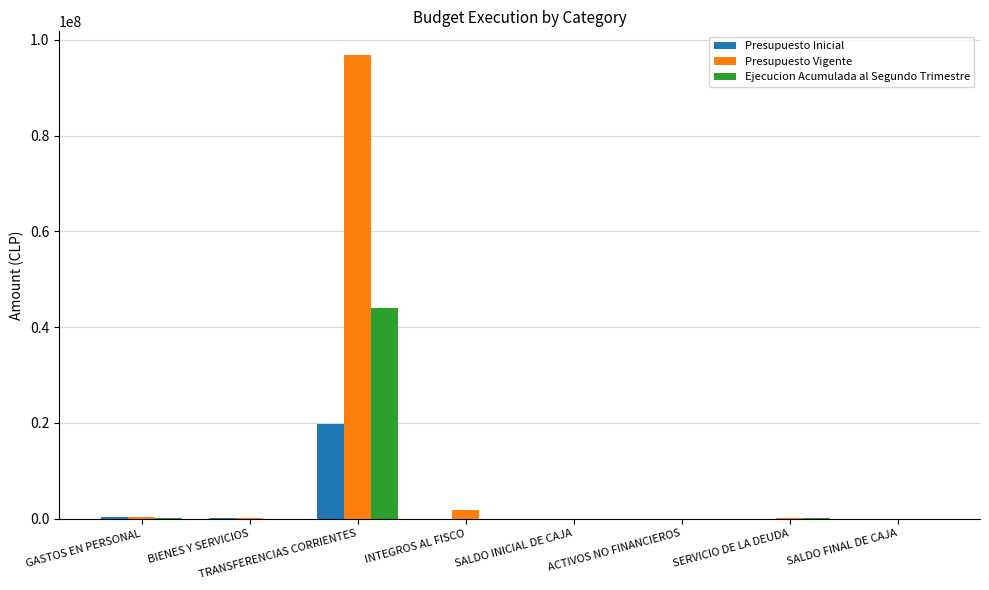

Which series has the largest total across all categories?

Presupuesto Vigente